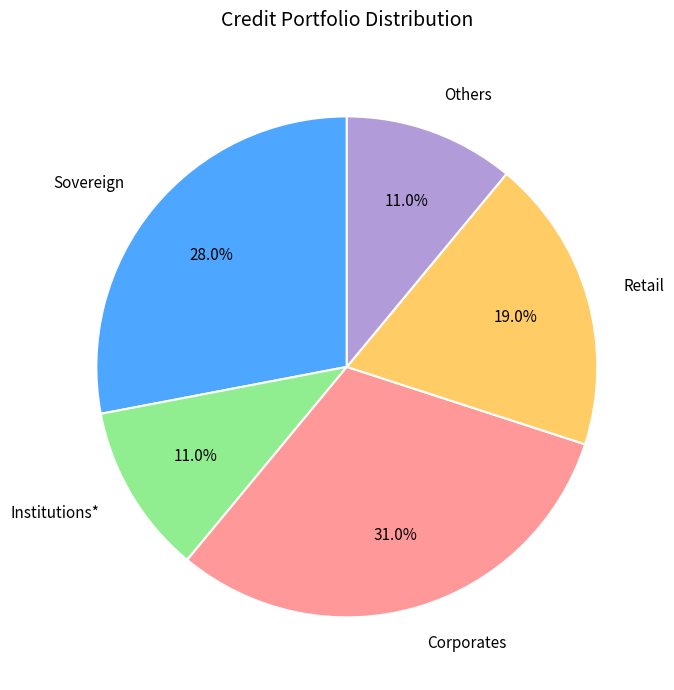

Does any single category account for the majority?

No